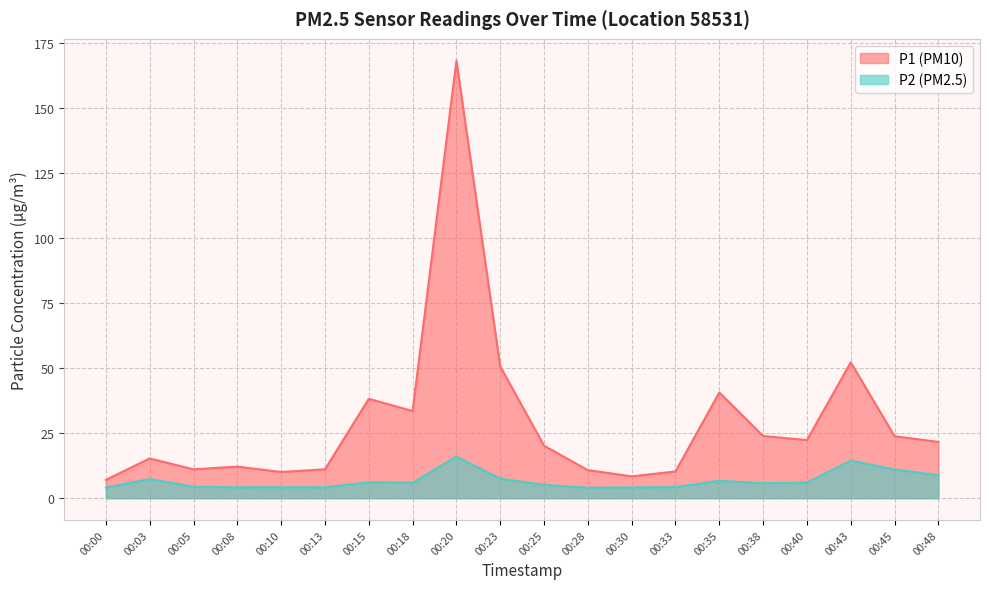

The P2 series shows 6.1 at 00:13. True or false?

False